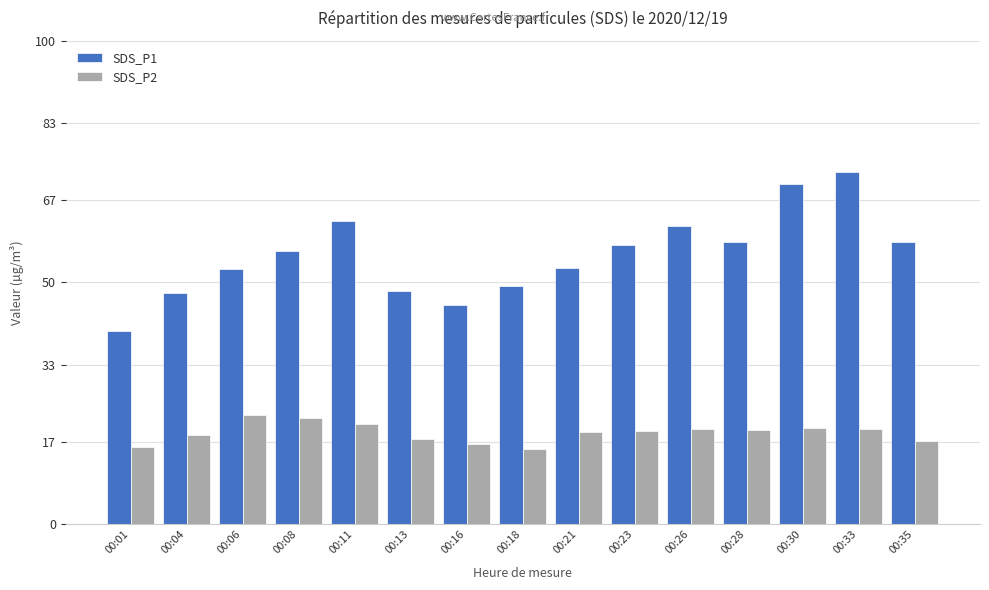

What value does the SDS_P1 series have at 00:16?

45.3